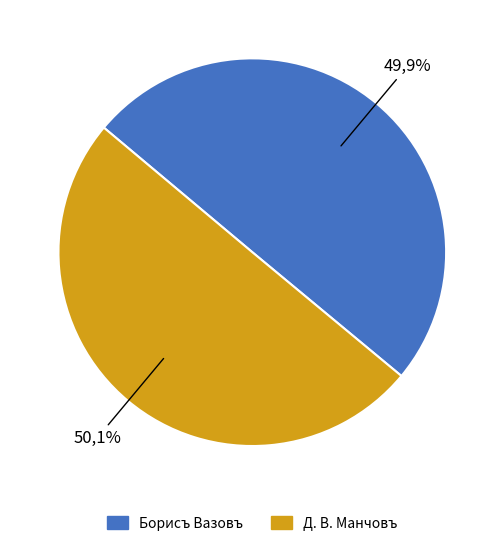

What percentage is the Д. В. Манчовъ slice, to the nearest percent?

50%